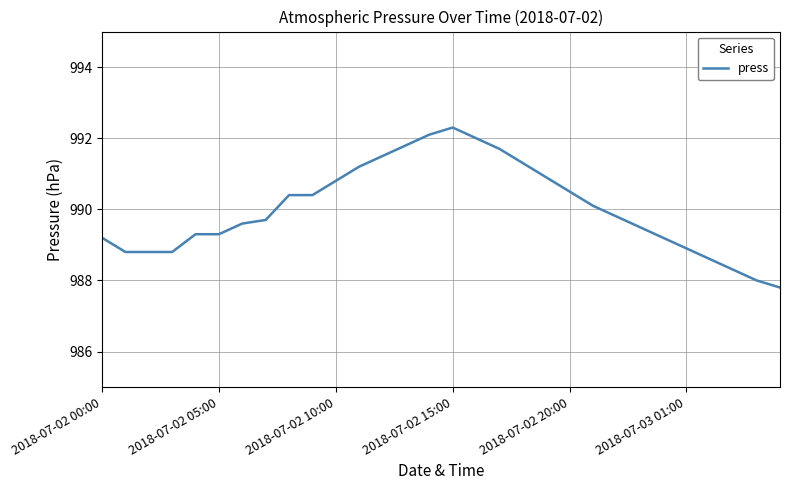

Reading right to left, what are all the values shown in this chart?

987.8	988.0	988.3	988.6	988.9	989.2	989.5	989.8	990.1	990.5	990.9	991.3	991.7	992.0	992.3	992.1	991.8	991.5	991.2	990.8	990.4	990.4	989.7	989.6	989.3	989.3	988.8	988.8	988.8	989.2